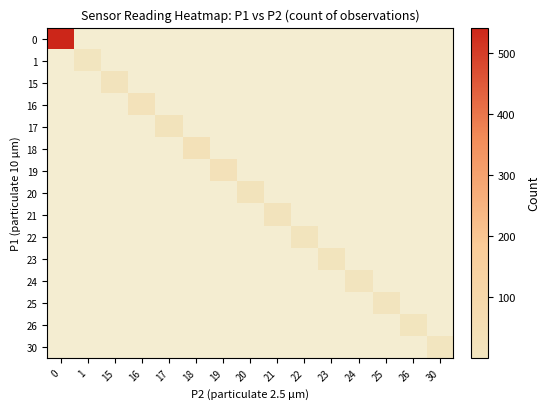

What is the minimum value shown in the chart?

1.0